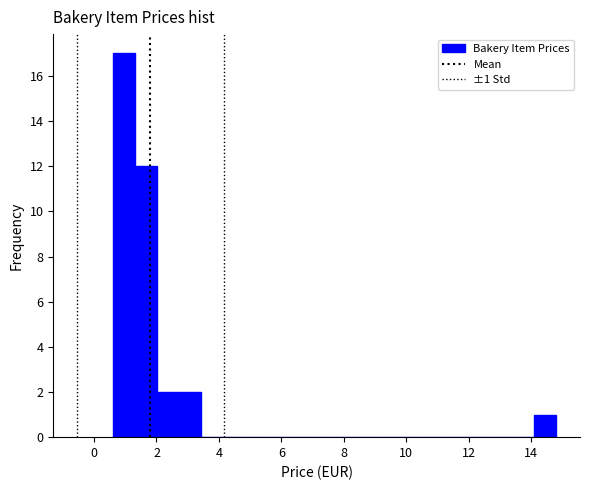

Read against the x-axis, roughly where is the centre of the tallest bar?

1.0